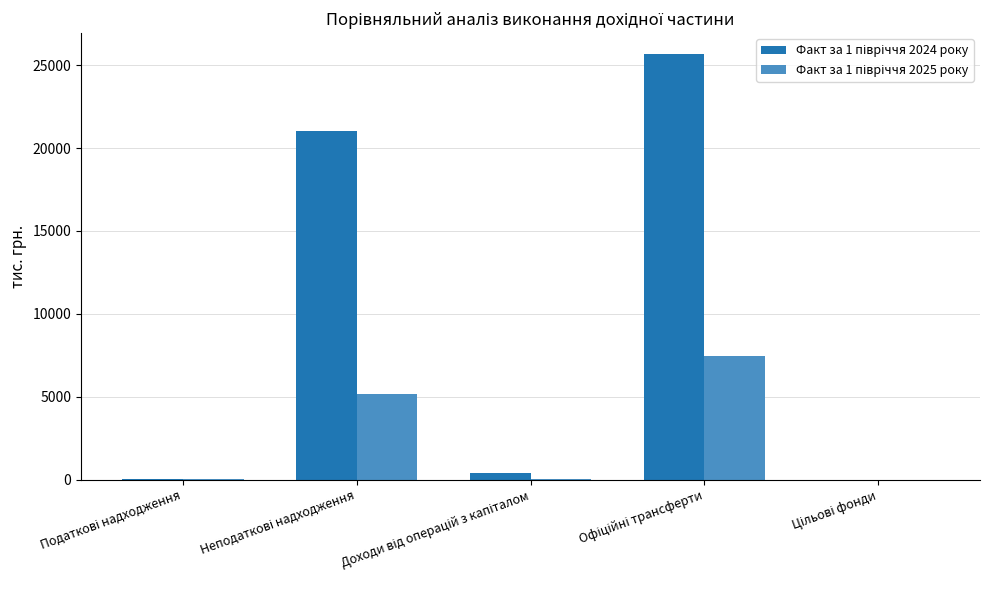

What is the maximum value shown in the chart?

25647.1